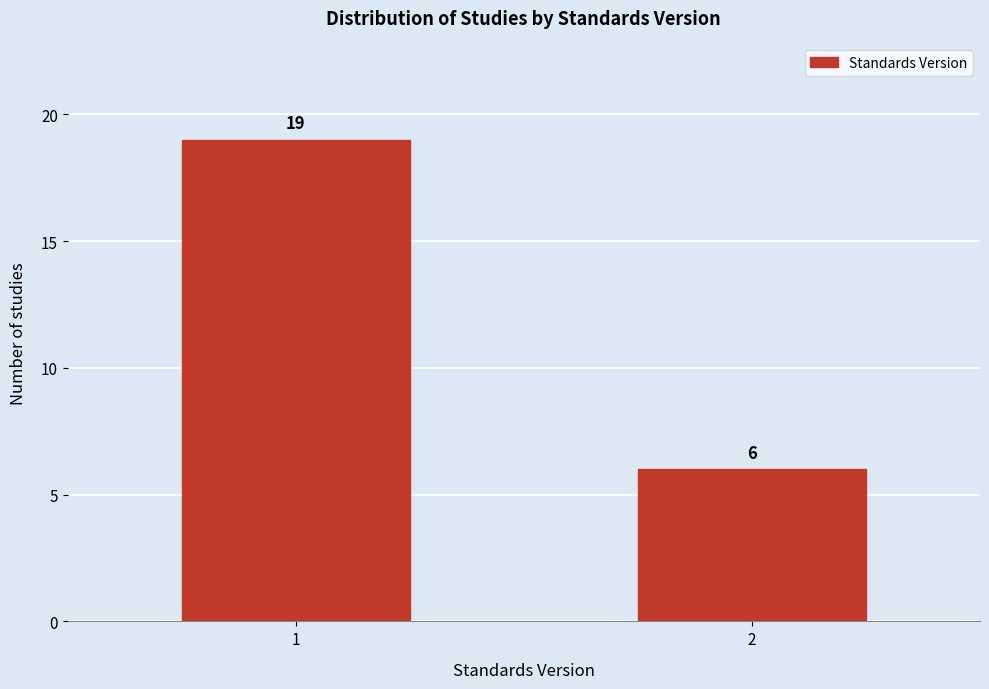

Reading right to left, extract all data points from this chart.

2=6	1=19